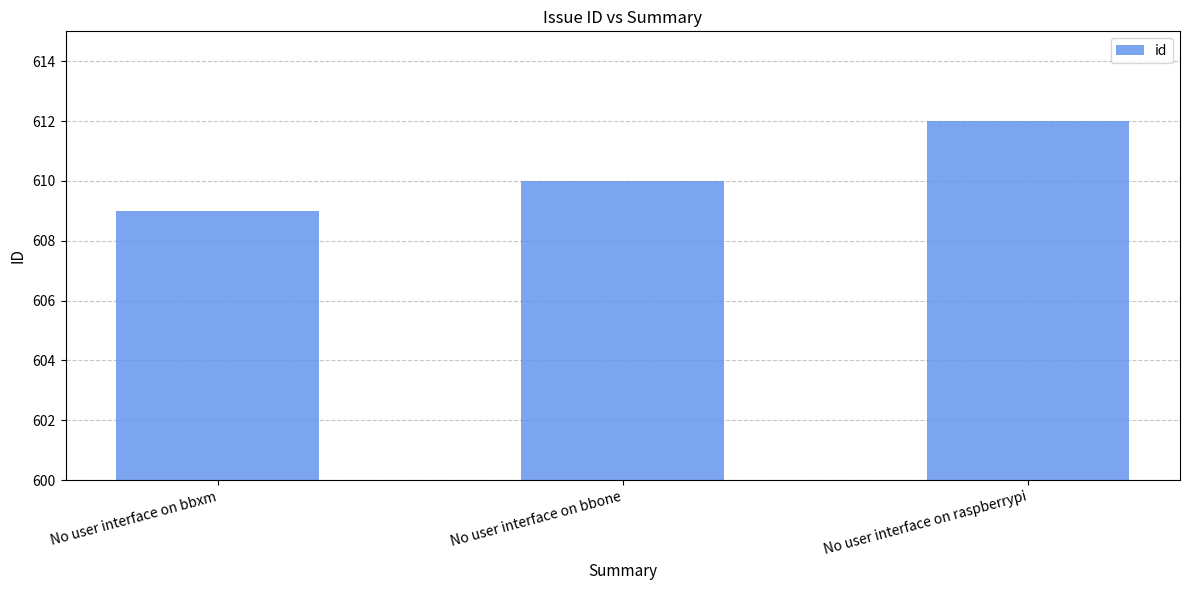

What is the change in value from No user interface on bbxm to No user interface on raspberrypi?

+3